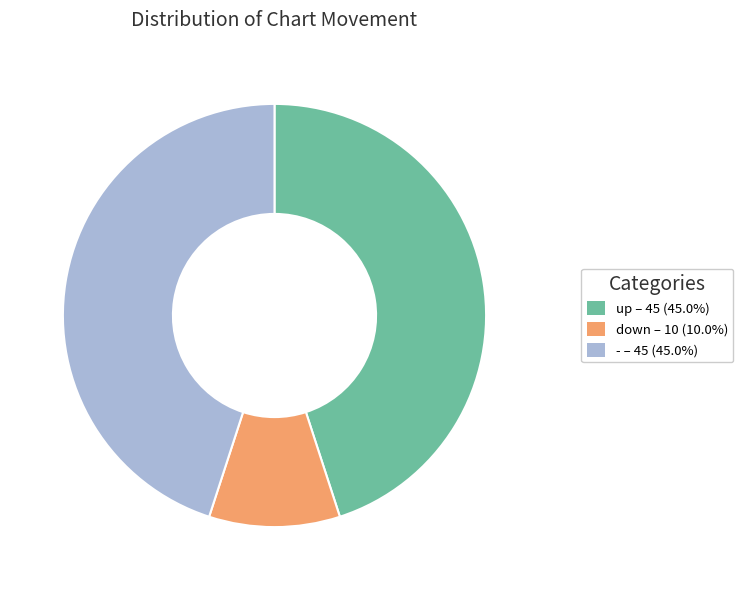

Approximately how many times larger is the value at up compared to -?

1.0